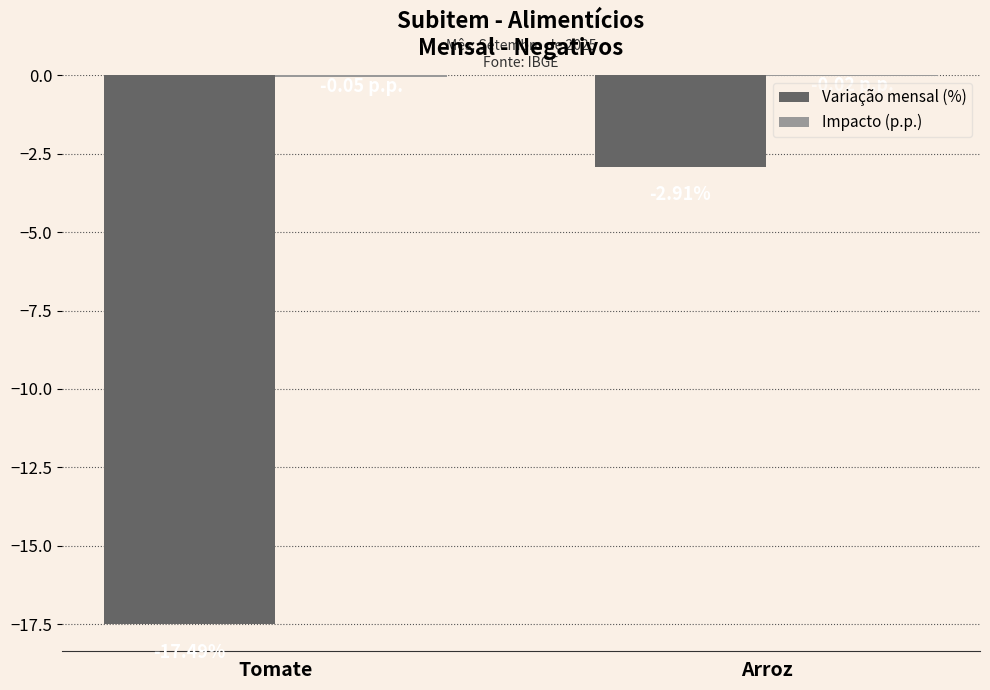

Between Tomate and Arroz, which series saw the biggest shift?

Variação mensal (%)